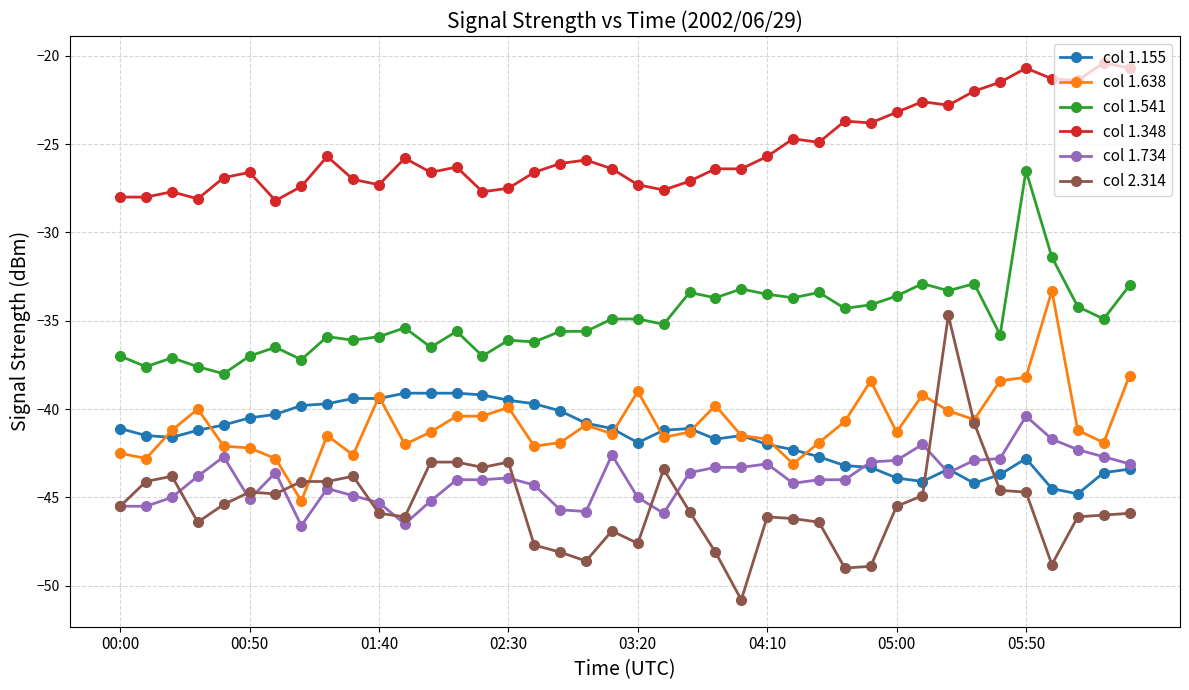

True or false: col 1.541 has more than 1 interior local peaks.

True